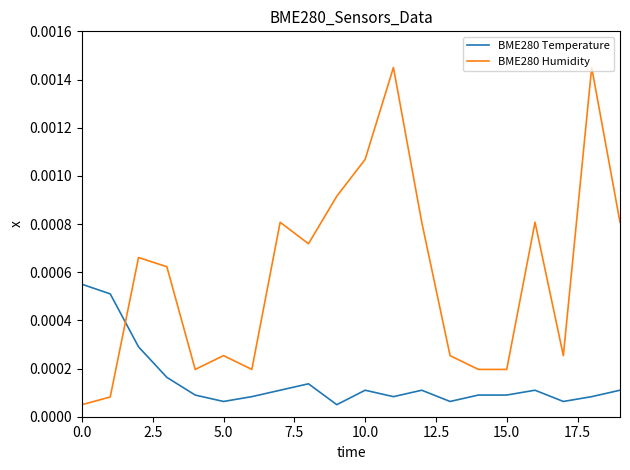

Rank the series by their average value, from highest to lowest.

BME280 Humidity, BME280 Temperature